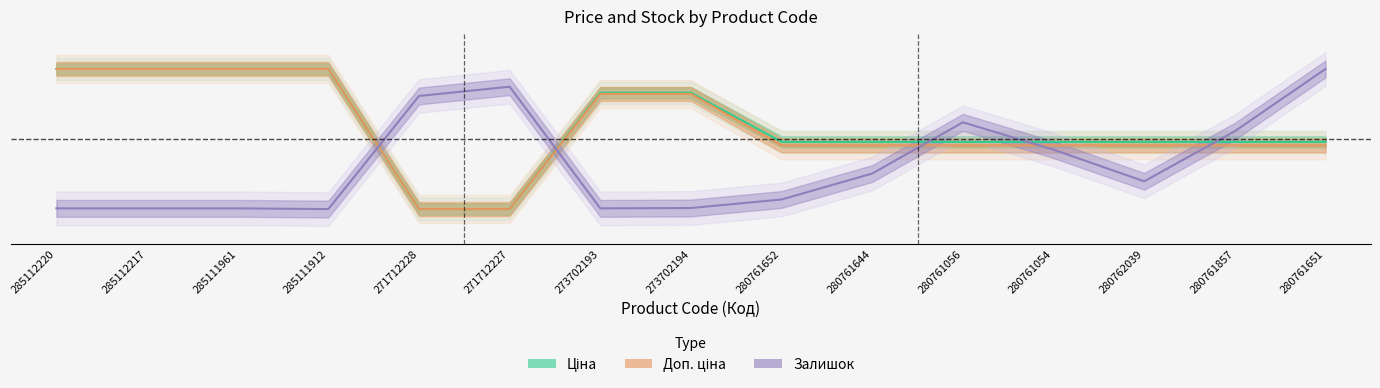

Reading left to right, list all the values displayed in this chart.

Ціна: 1.0	1.0	1.0	1.0	0.0	0.0	0.8	0.8	0.5	0.5	0.5	0.5	0.5	0.5	0.5
Доп. ціна: 1.0	1.0	1.0	1.0	0.0	0.0	0.8	0.8	0.5	0.5	0.5	0.5	0.5	0.5	0.5
Залишок: 0.0	0.0	0.0	0.0	0.8	0.9	0.0	0.0	0.1	0.3	0.6	0.4	0.2	0.6	1.0